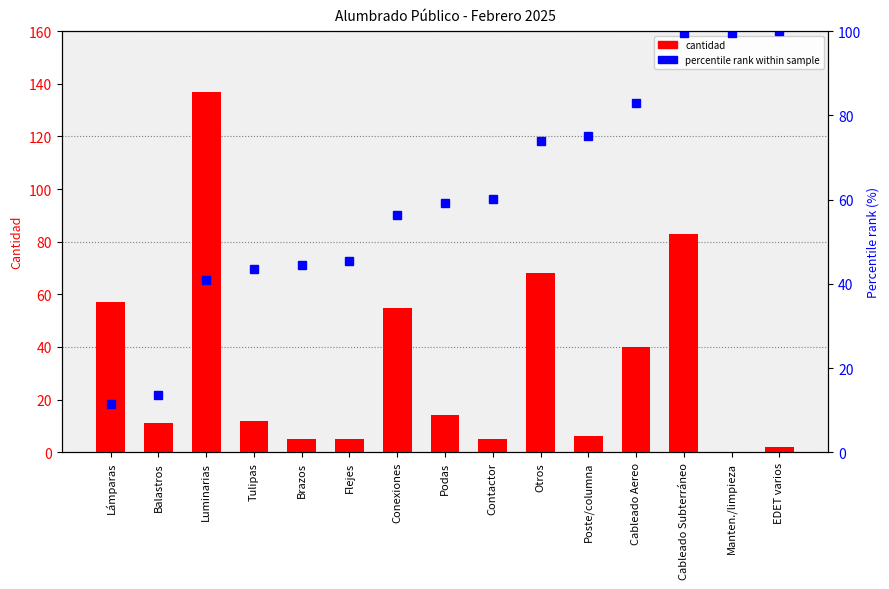

Which category has the lowest value across all series?

Manten./limpieza